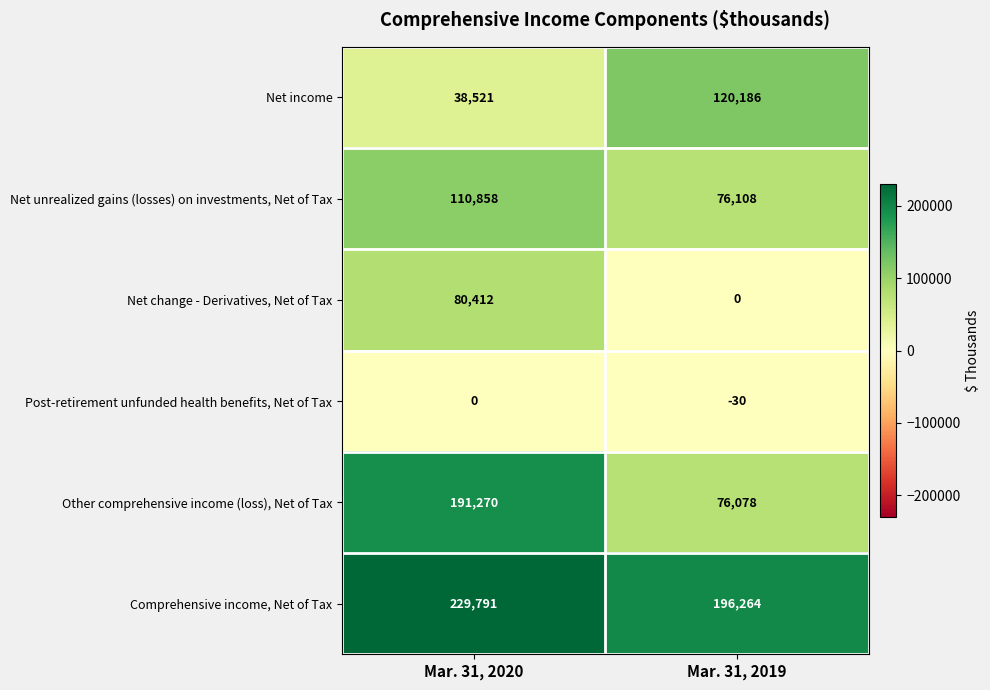

How many values in Post-retirement unfunded health benefits, Net of Tax are below zero?

1